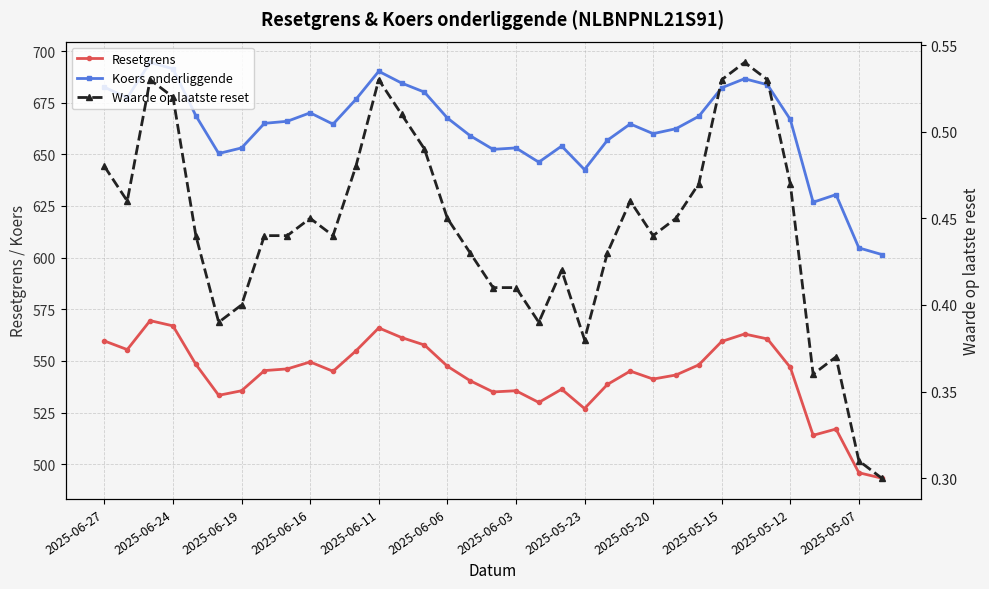

What is the value of the Koers onderliggende point at the 30th from the left?

683.7